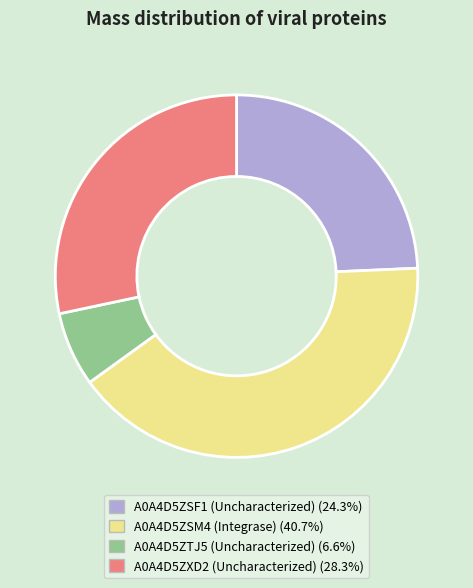

Does any single category account for the majority?

No